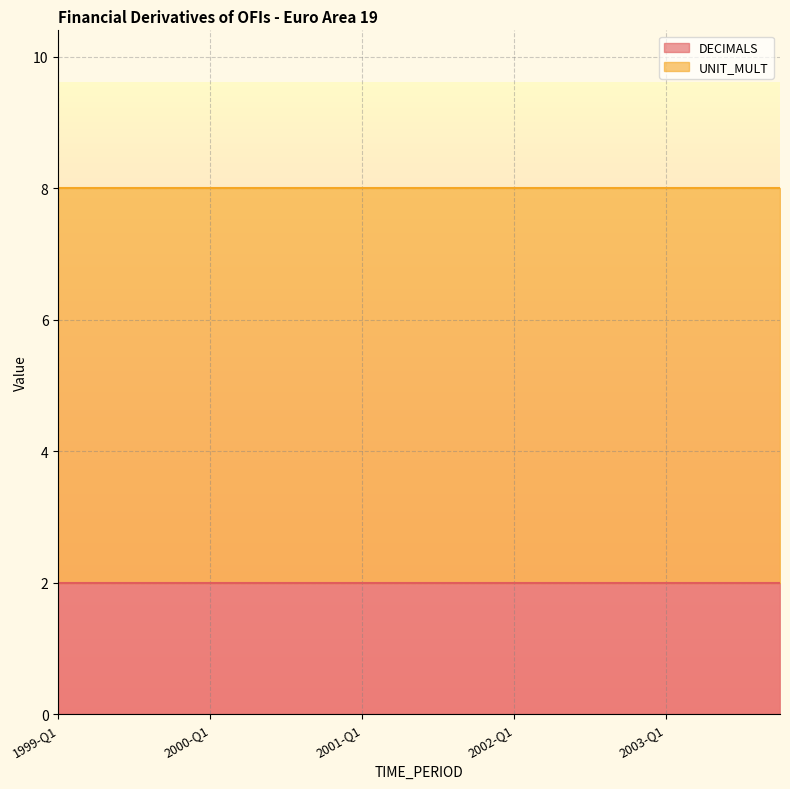

List the series in order of their overall mean, lowest first.

DECIMALS, UNIT_MULT